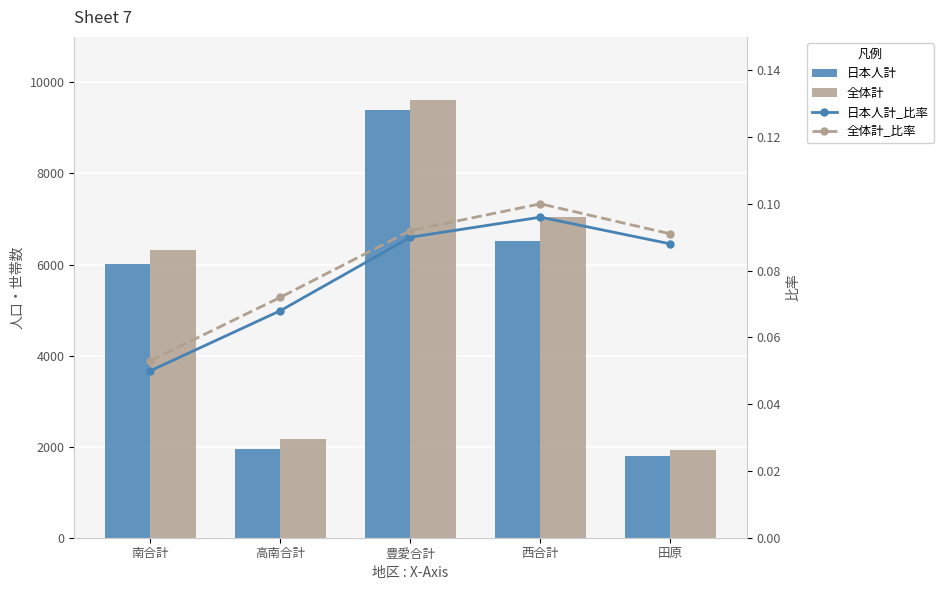

What are all the series names shown in the legend?

日本人計, 全体計, 日本人計_比率, 全体計_比率